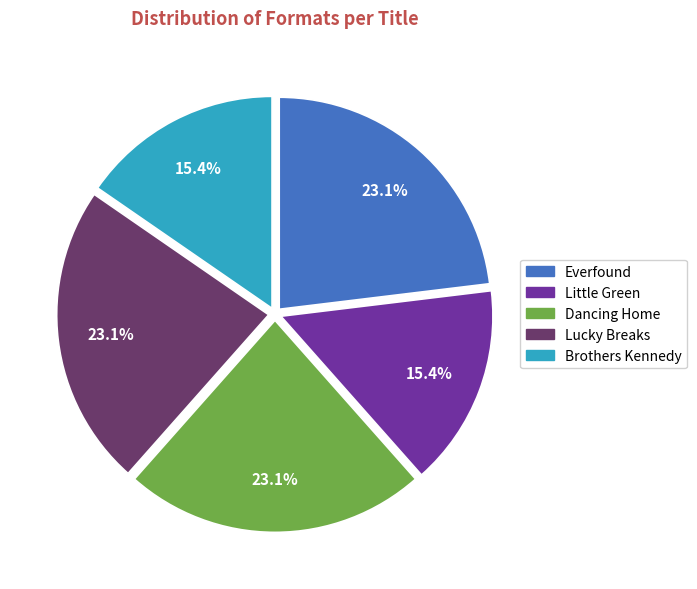

To the nearest percent, what portion does Everfound represent?

23%